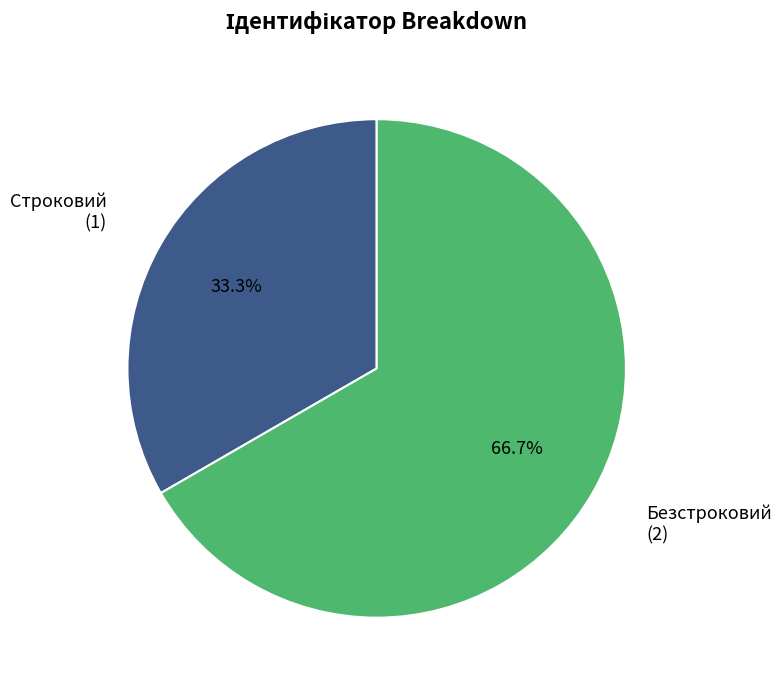

Is there a majority slice in this chart?

Yes